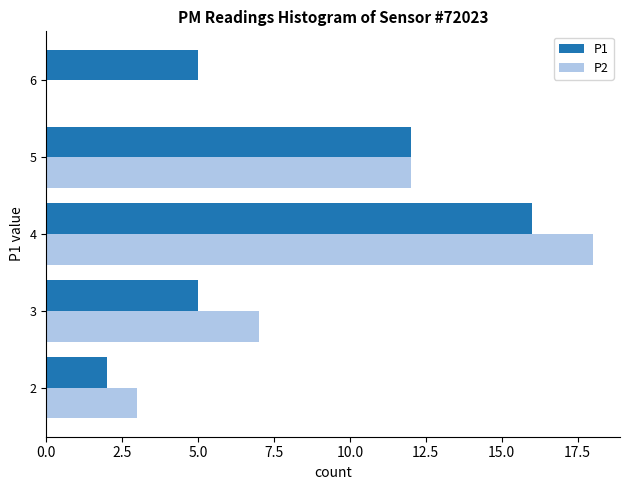

Which series has the widest spread of values?

P2